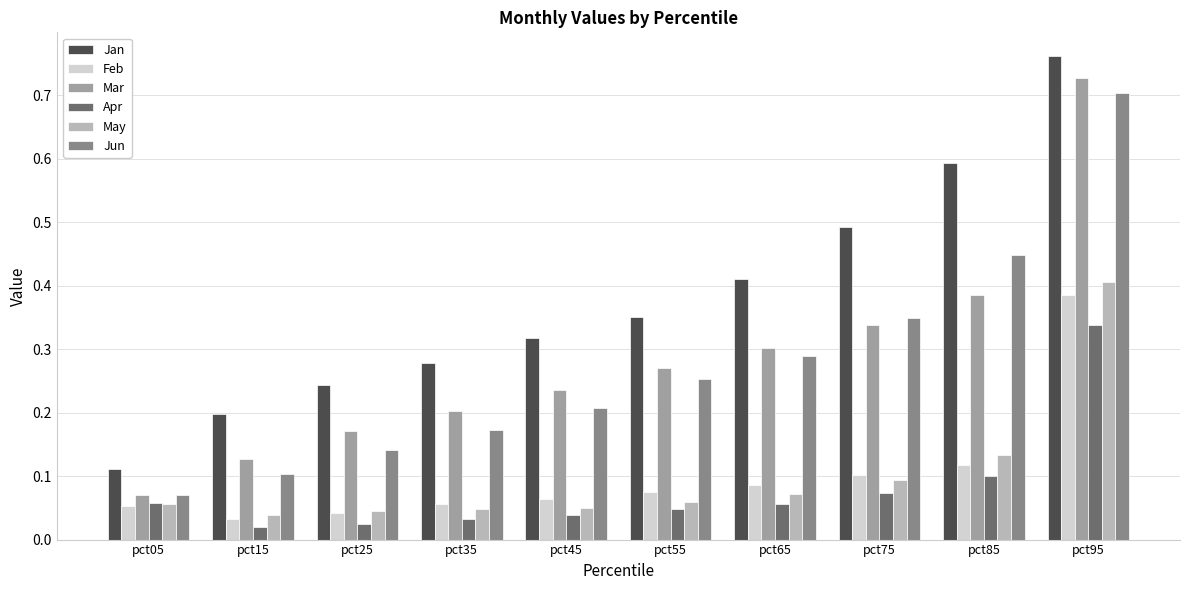

Does the chart contain any negative values?

No